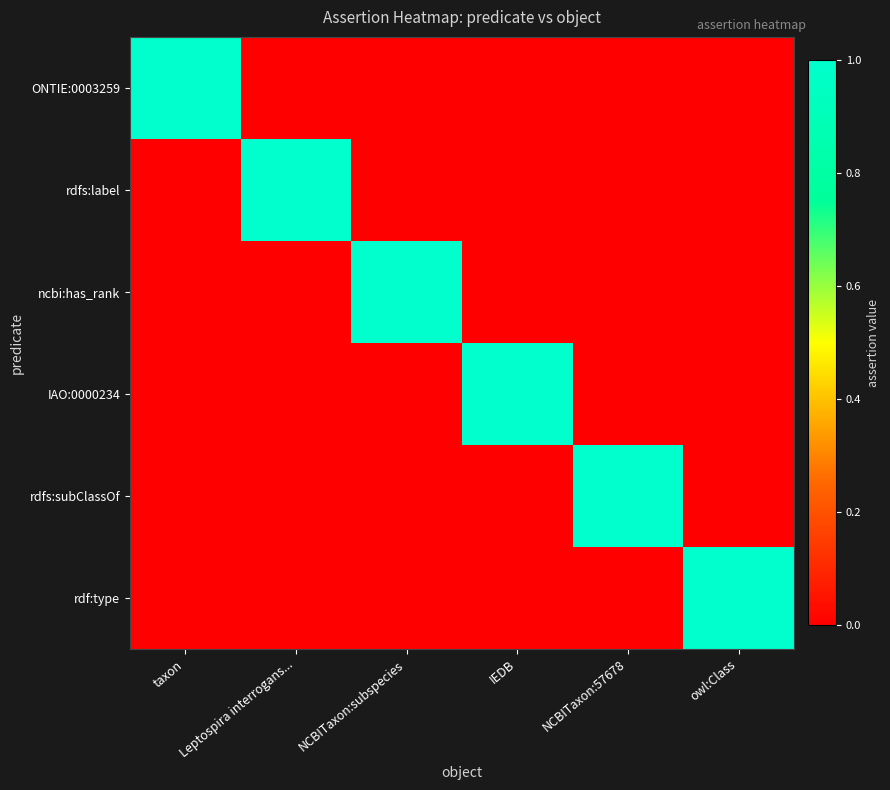

What is the total value across all series at NCBITaxon:subspecies?

1